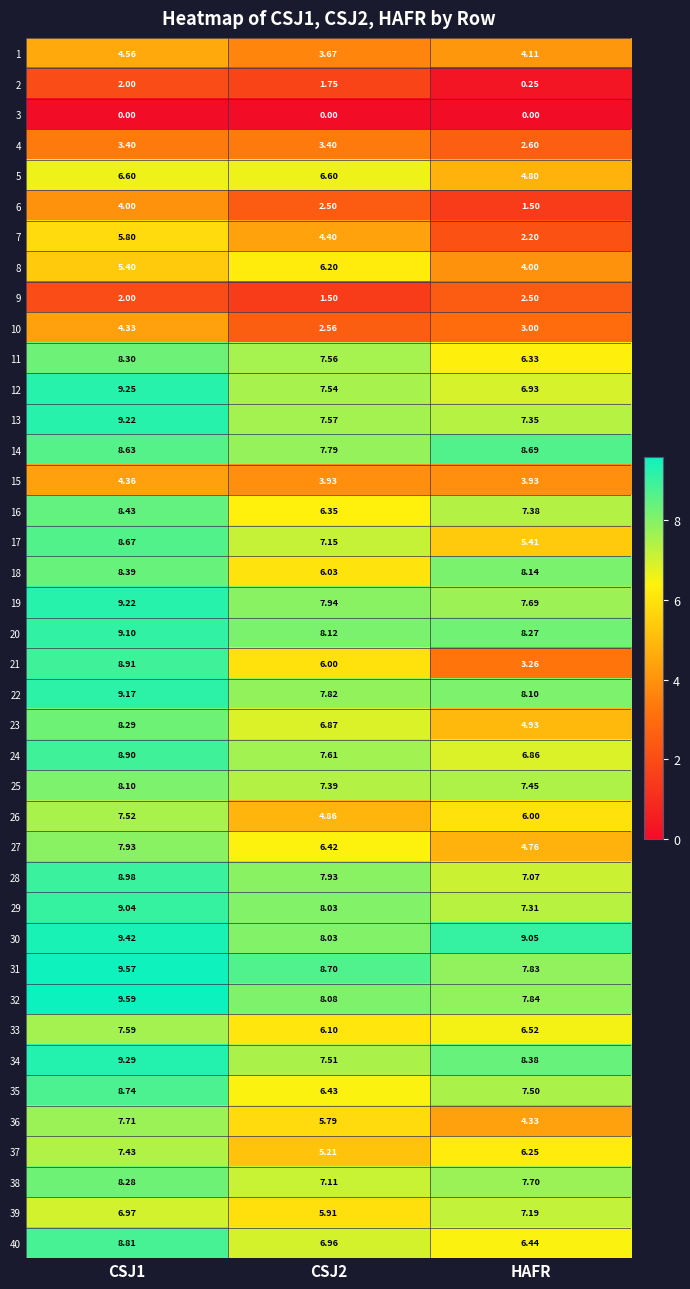

What is the difference between the highest and lowest values at CSJ2?

8.7